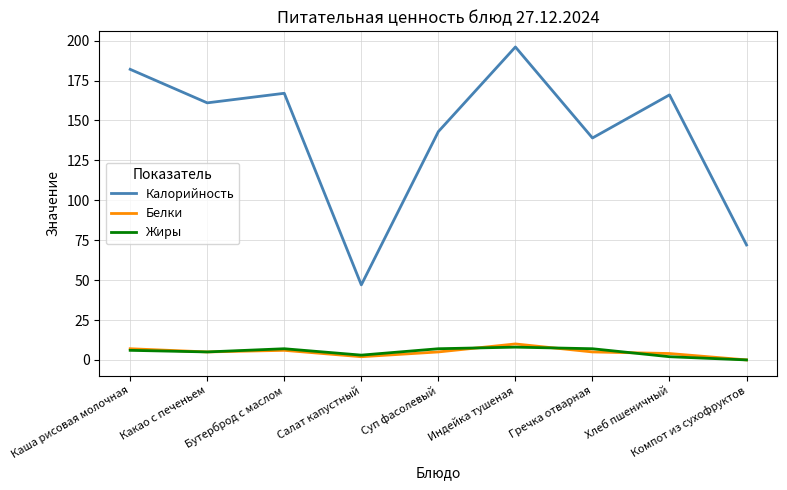

Which series changed the most between Суп фасолевый and Индейка тушеная?

Калорийность